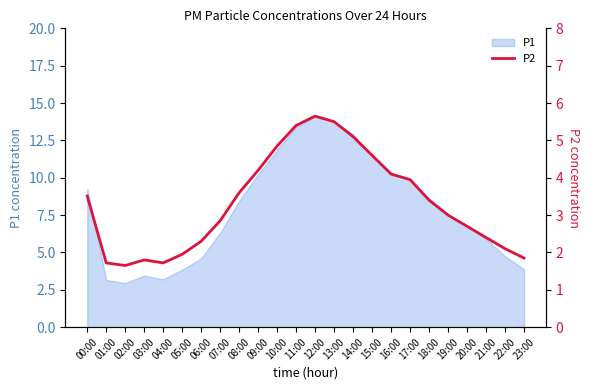

Is it true that P1 equals 9.3 at 00:00?

True